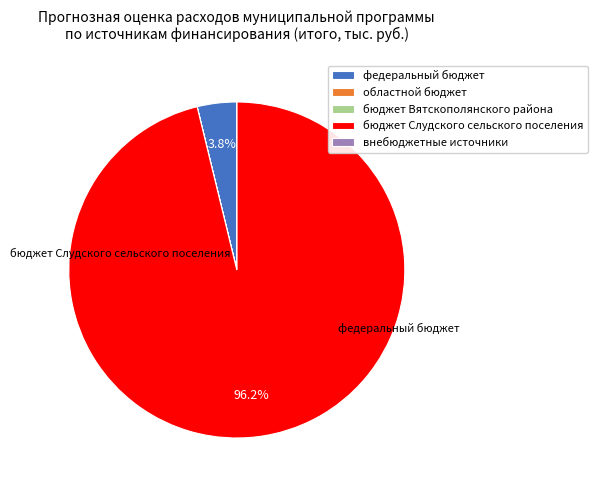

To the nearest percent, what is the average slice percentage?

20%